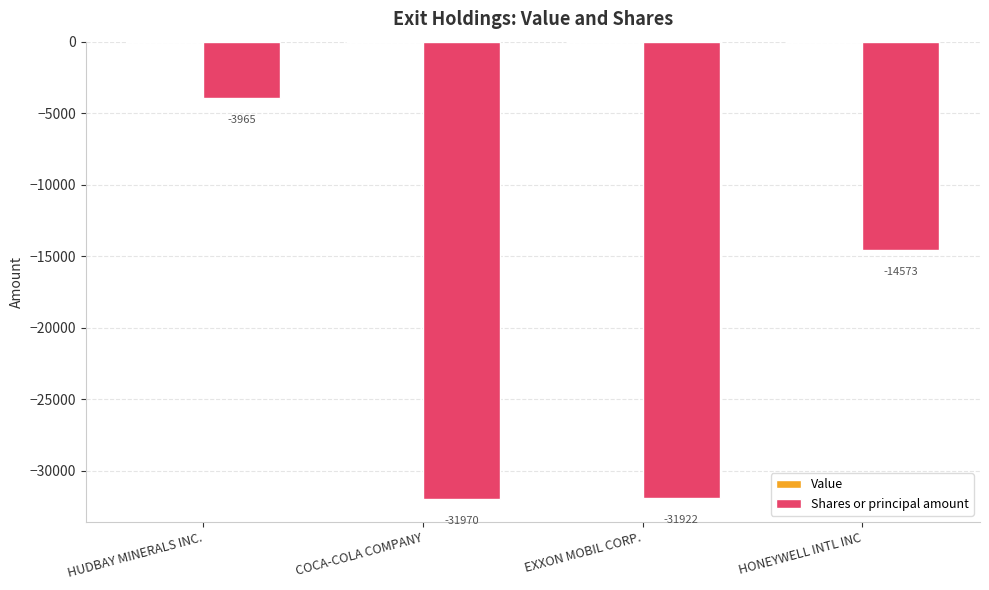

Reading left to right, transcribe all the data shown in this chart.

HUDBAY MINERALS INC.=-3965	COCA-COLA COMPANY=-31970	EXXON MOBIL CORP.=-31922	HONEYWELL INTL INC=-14573